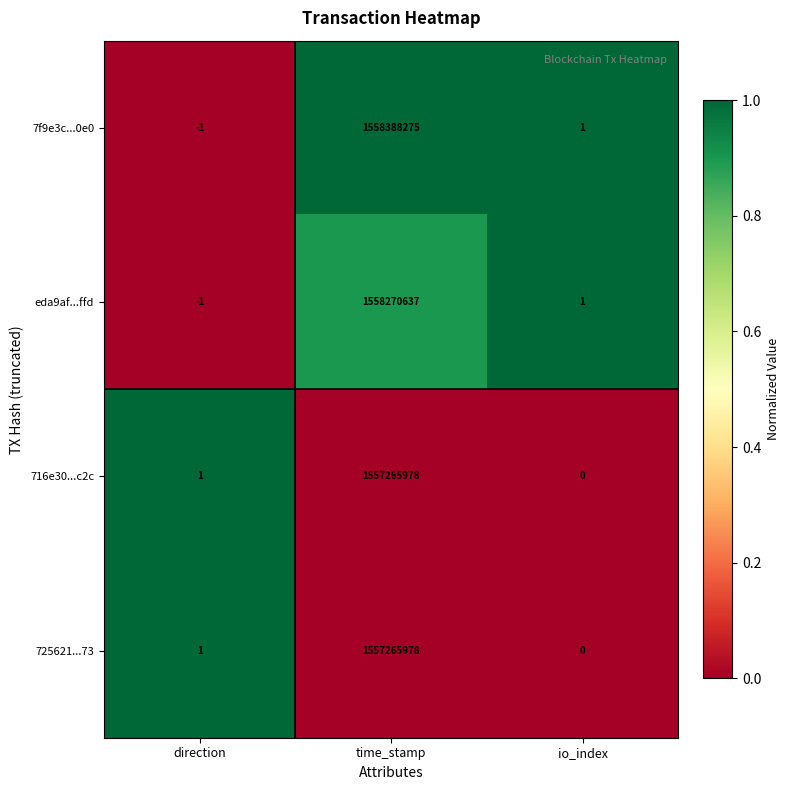

What is the greatest value displayed?

1558388275